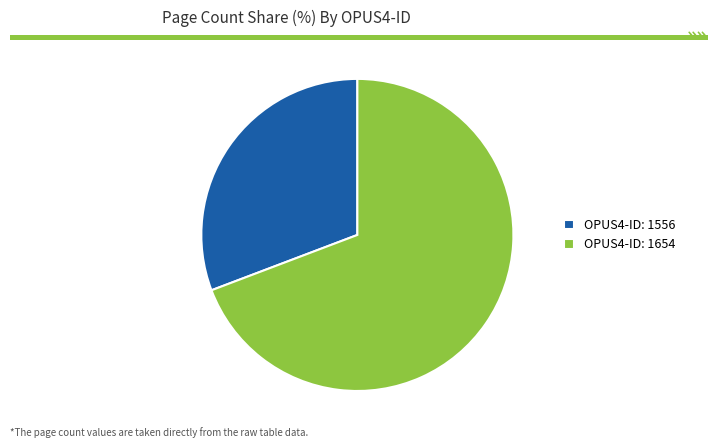

Which slice is the largest?

OPUS4-ID: 1654